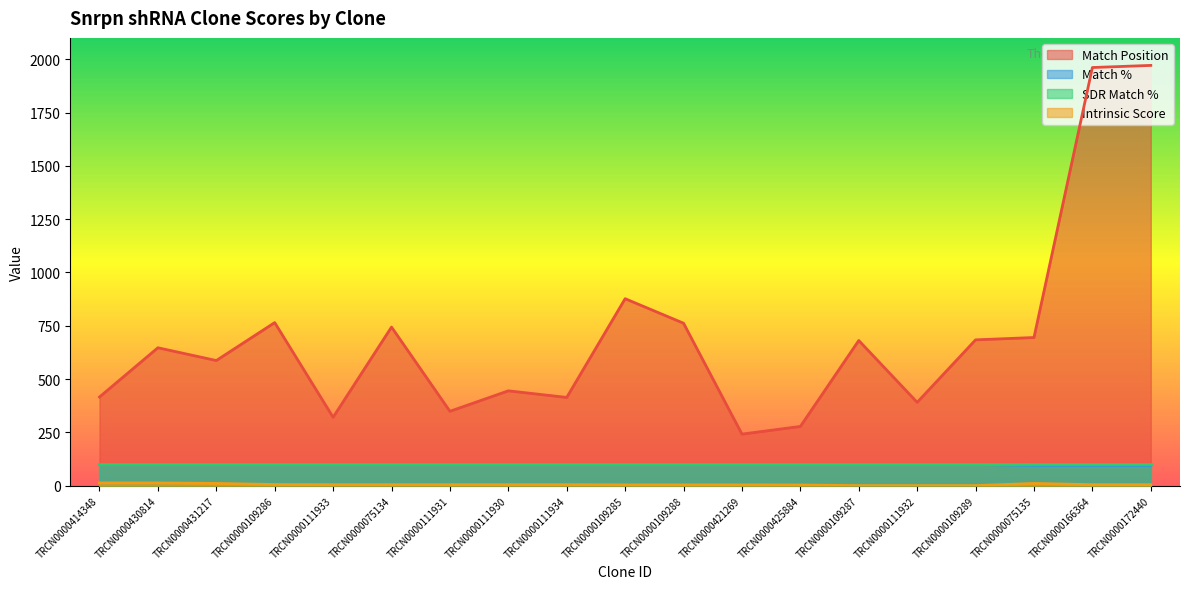

At which category is the sum across all series the highest?

TRCN0000172440